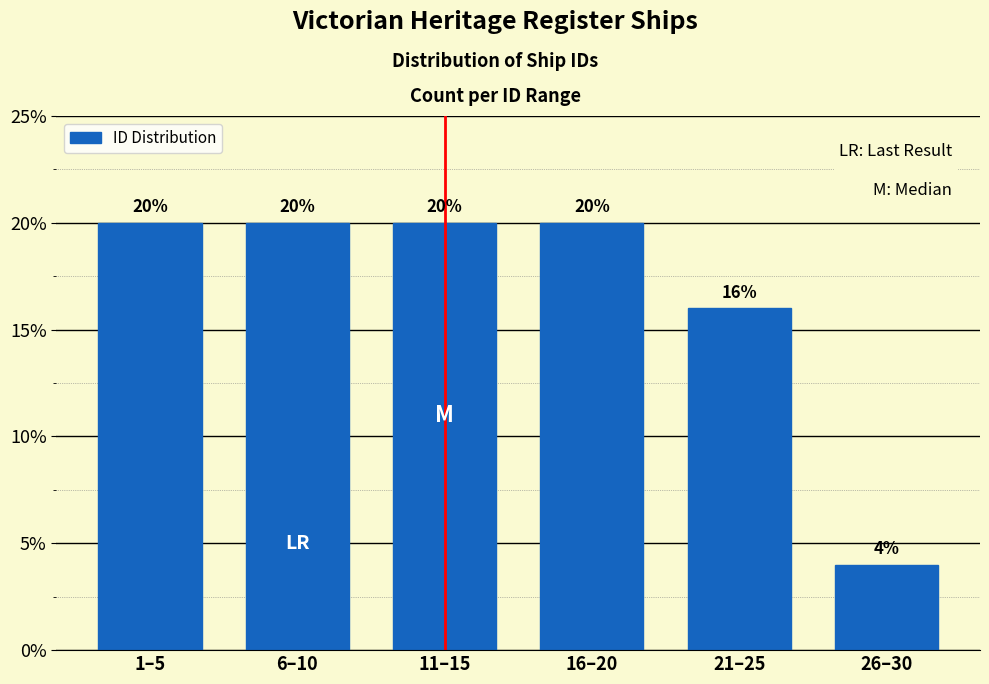

Reading left to right, extract all data points from this chart.

20	20	20	20	16	4